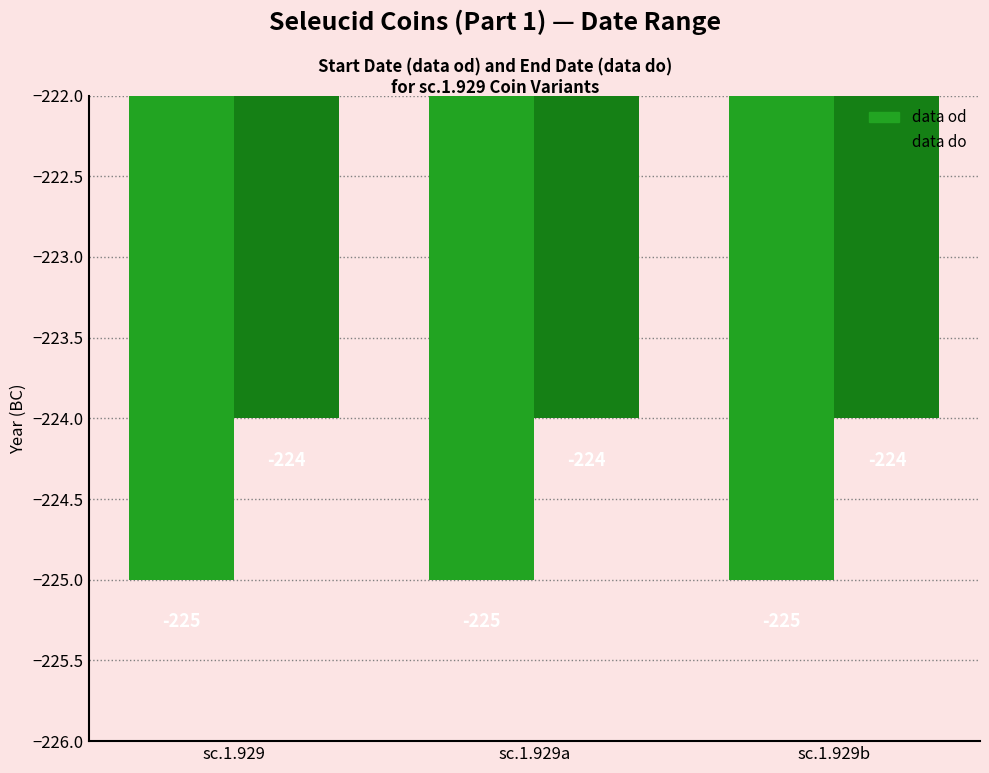

Reading left to right, extract all data points from this chart.

data od: sc.1.929=-225	sc.1.929a=-225	sc.1.929b=-225
data do: sc.1.929=-224	sc.1.929a=-224	sc.1.929b=-224